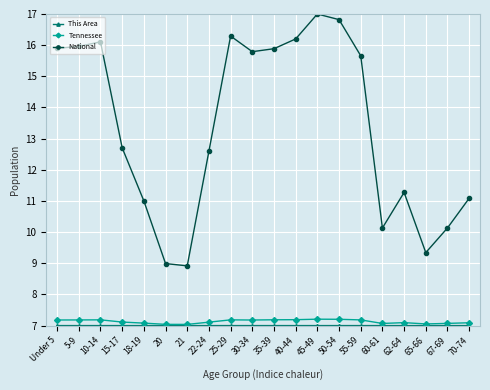

How many interior local peaks does the National series have?

4